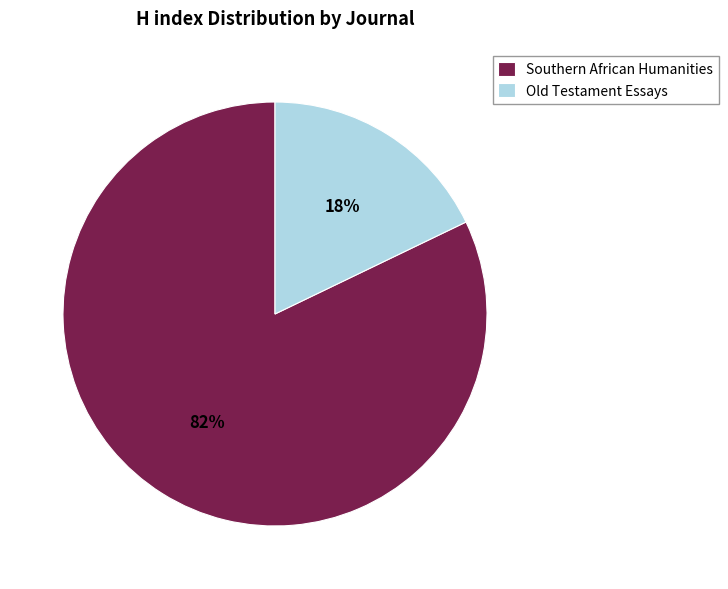

Is there a majority slice in this chart?

Yes